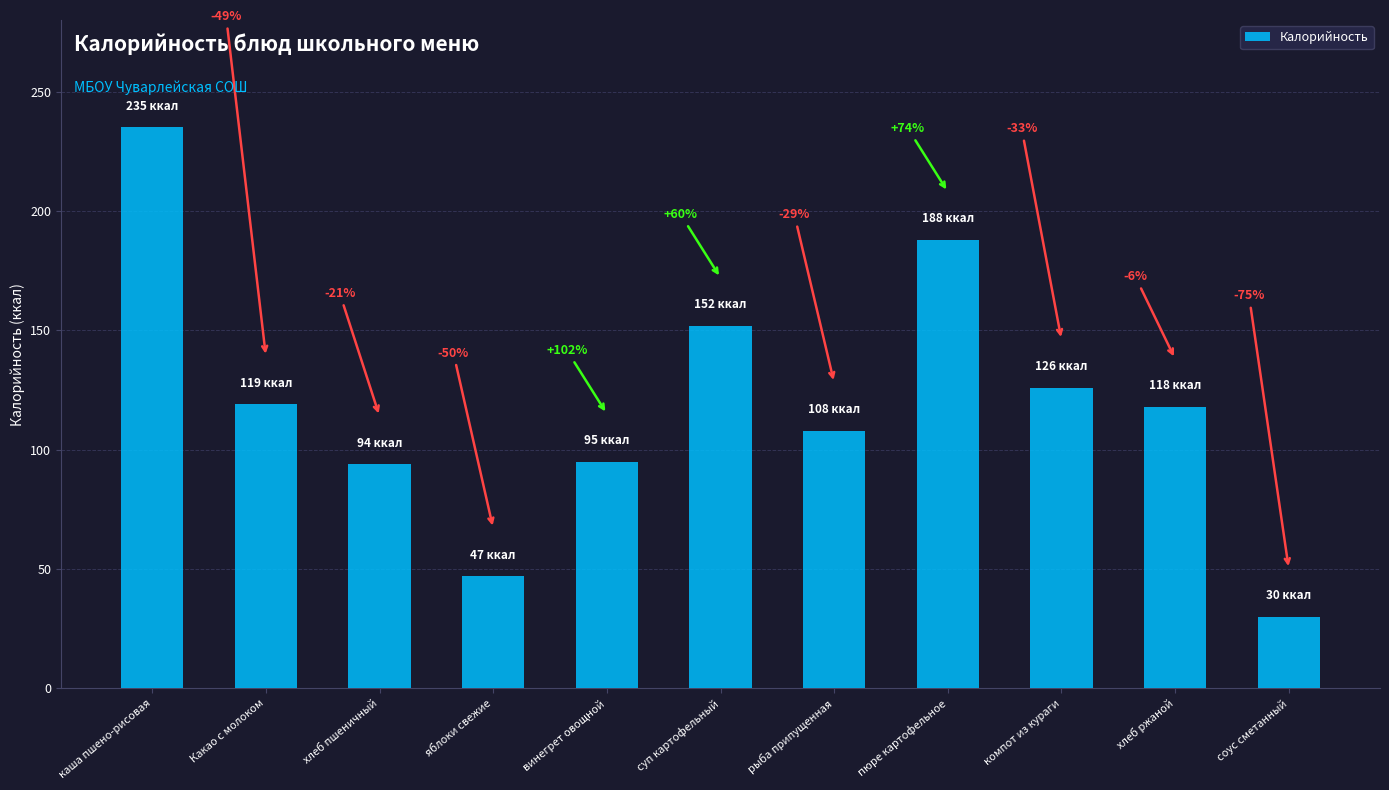

List the labels in order of value, smallest first.

соус сметанный, яблоки свежие, хлеб пшеничный, винегрет овощной, рыба припущенная, хлеб ржаной, Какао с молоком, компот из кураги, суп картофельный, пюре картофельное, каша пшено-рисовая